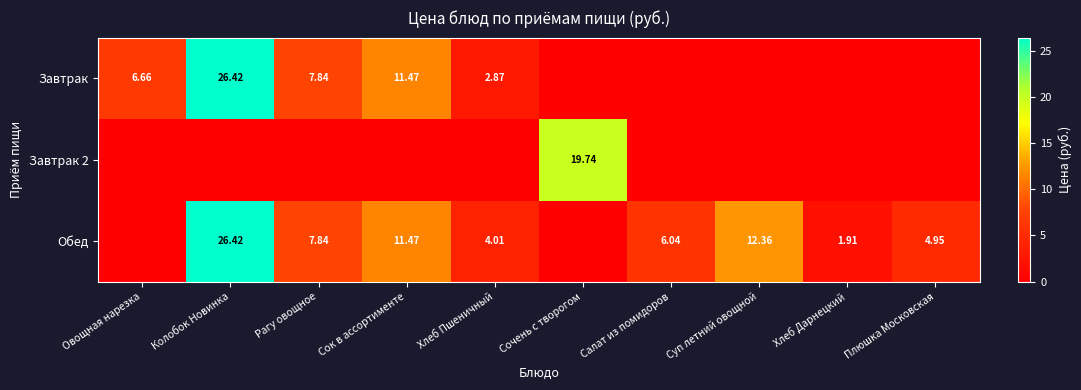

What value does the Обед series have at Рагу овощное?

7.8